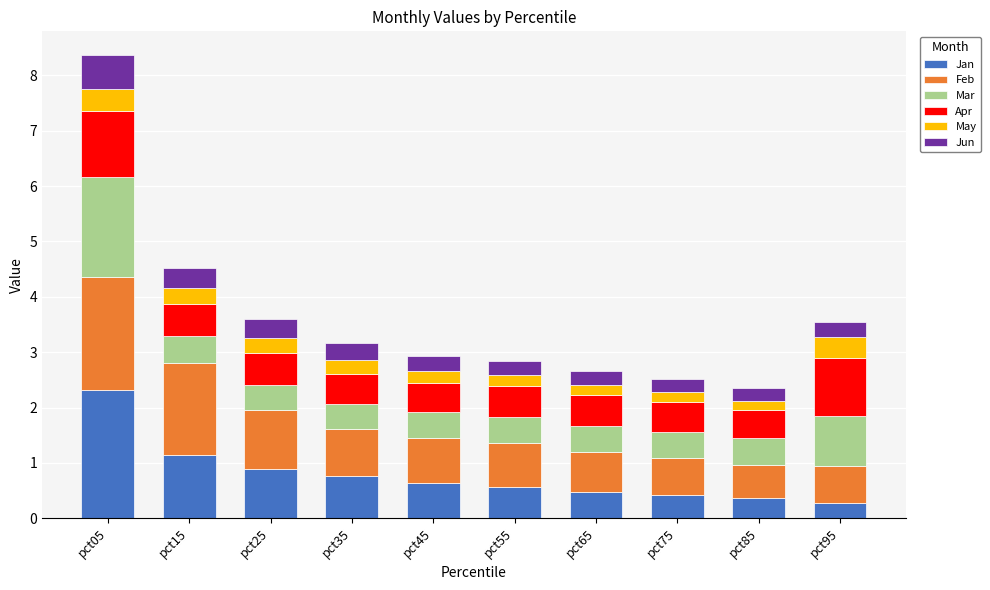

What is the lowest value of the Jan series?

0.3